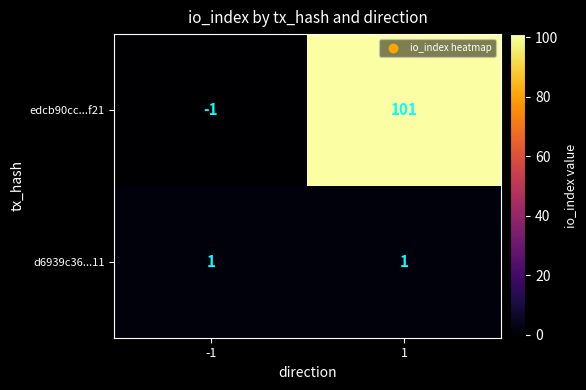

Read the edcb90cc...f21 value at 1.

101